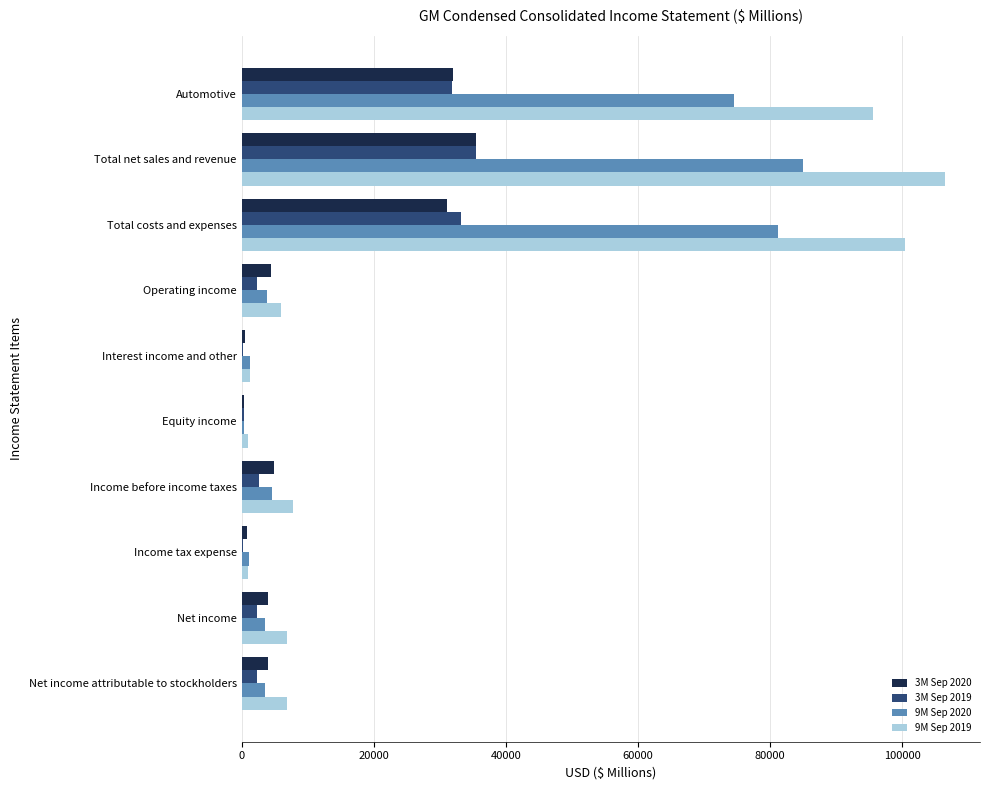

Which category has the highest value in the 9M Sep 2020 series?

Total net sales and revenue